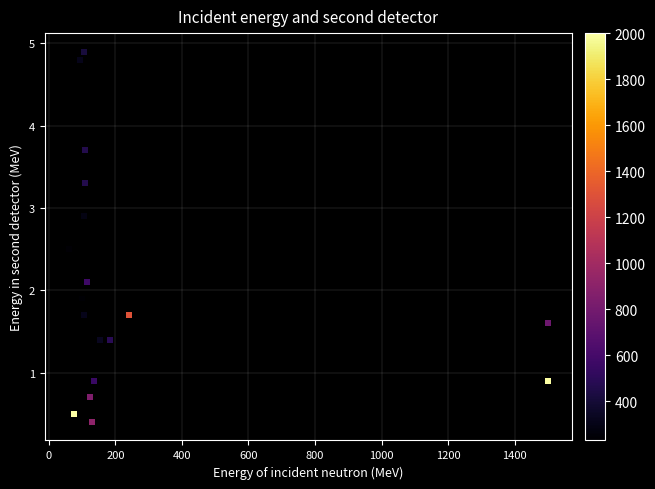

What is the range of Y values (max minus min)?

4.5